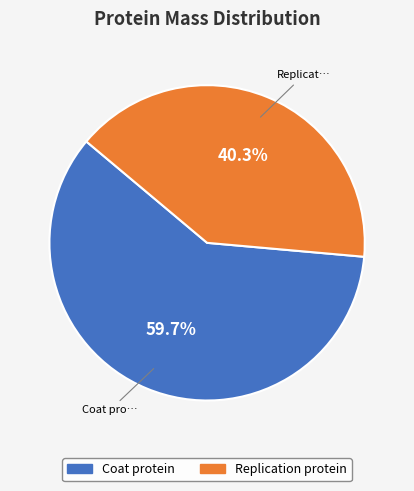

Which slice is the smallest?

Replication protein